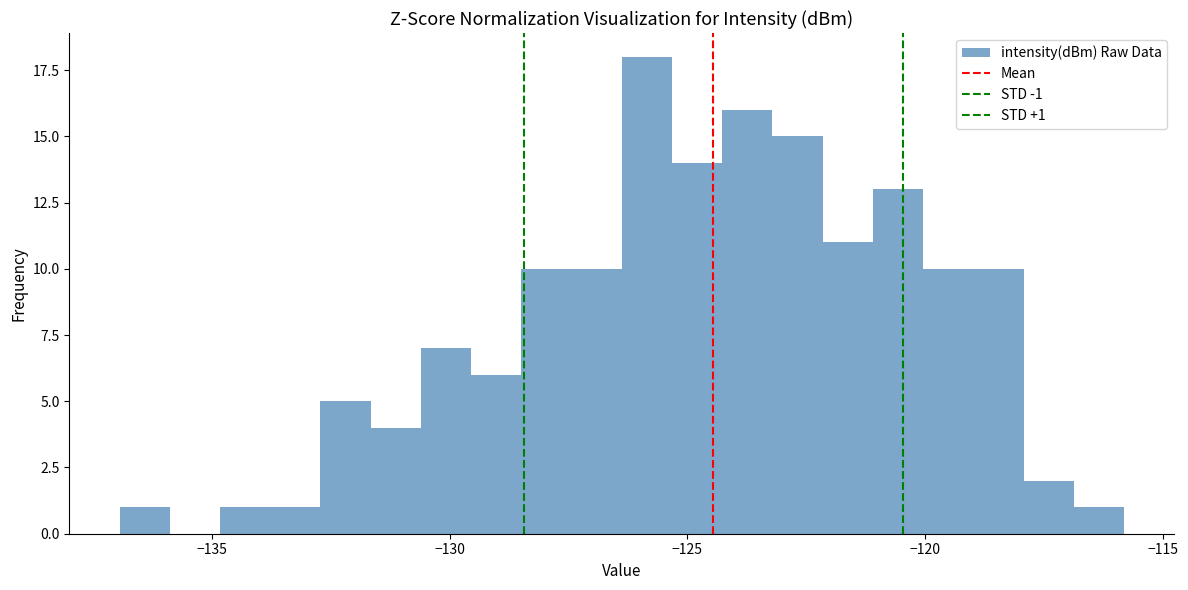

Around what value on the x-axis is the tallest bar? Give the approximate position of its centre, as read against the axis.

-126.0